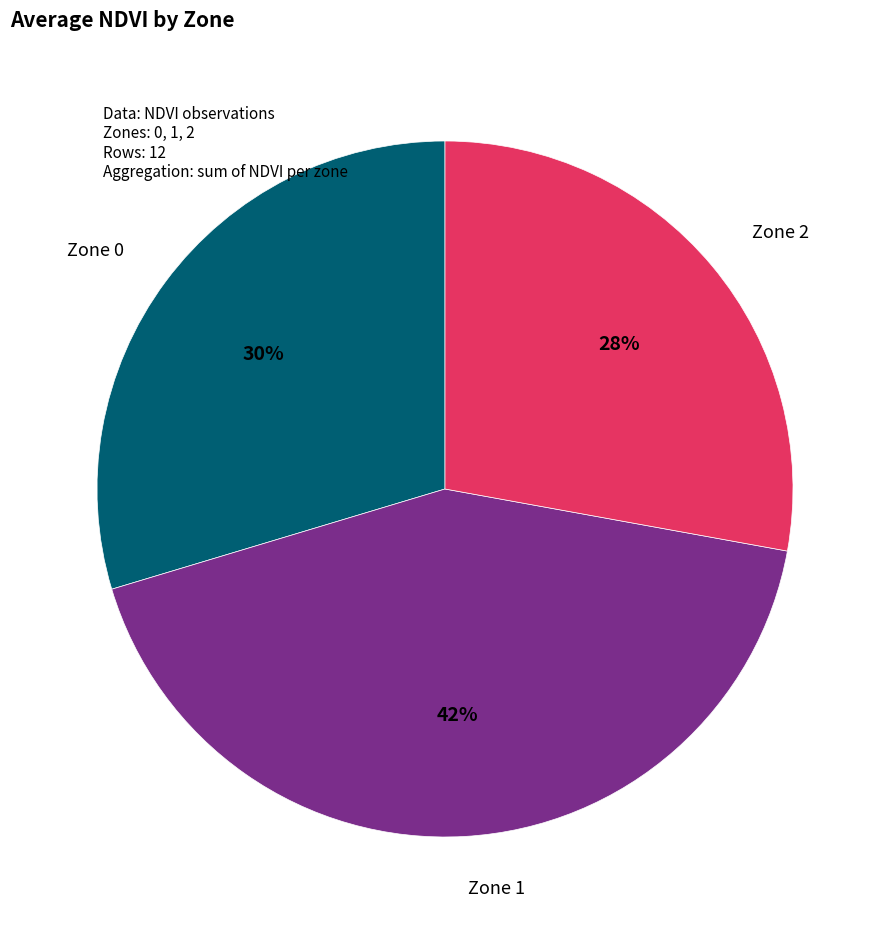

To the nearest percent, what is the combined percentage of Zone 0 and Zone 1?

72%